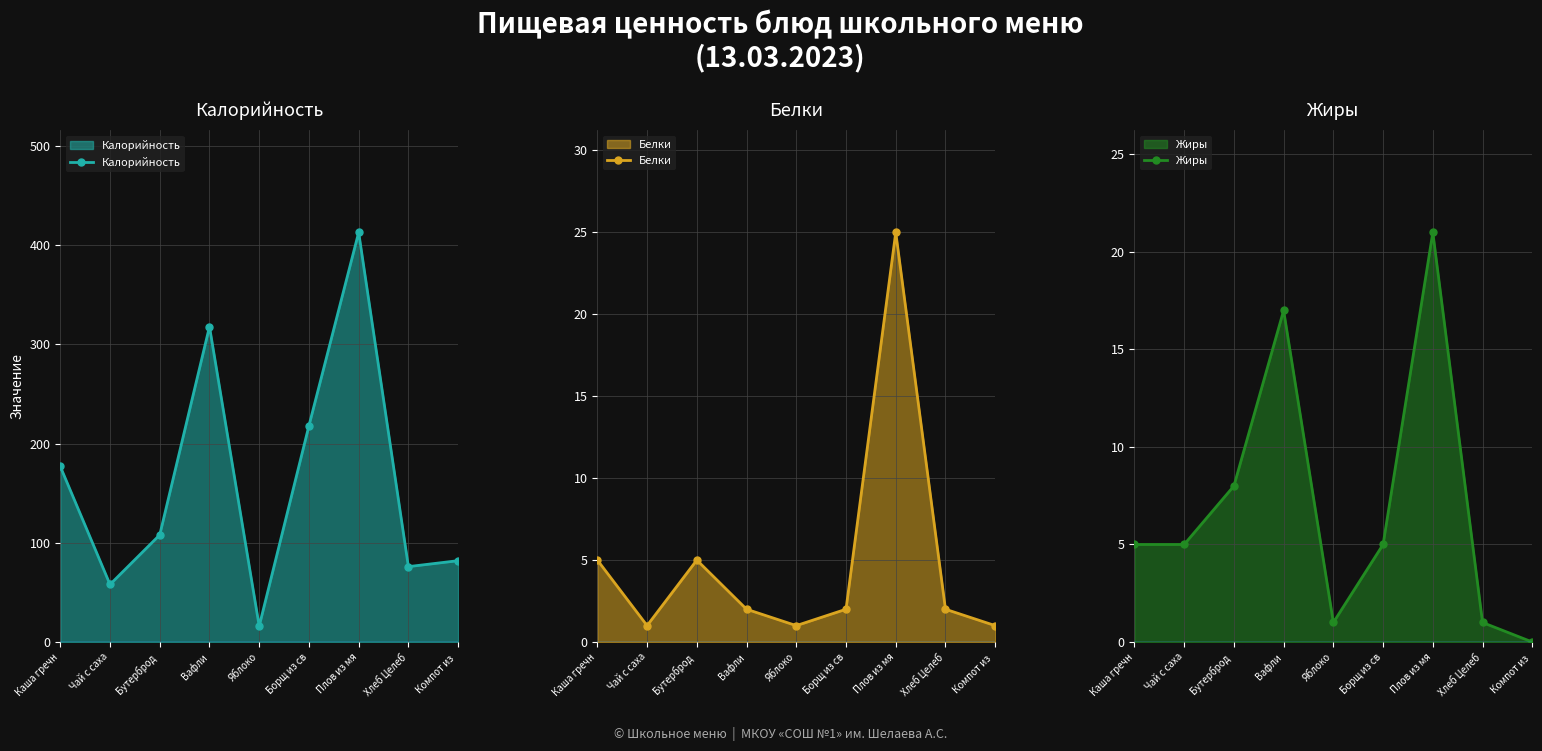

At which label does Калорийность first exceed 108?

Каша гречн